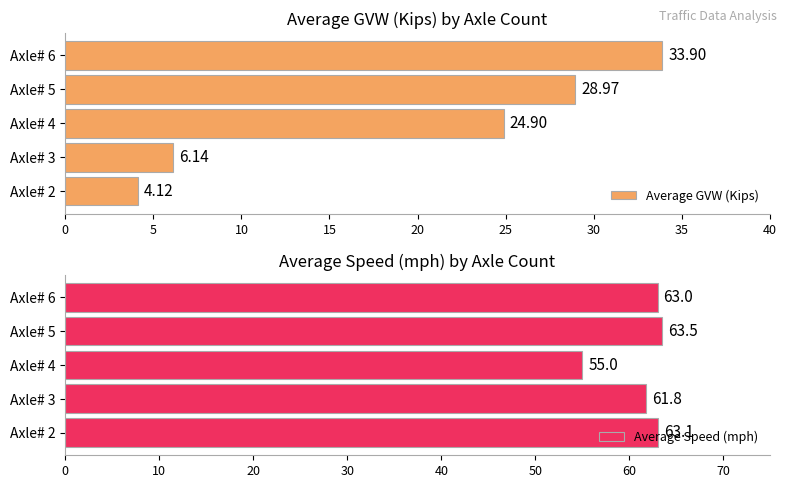

Which category has the highest value in the Average GVW (Kips) series?

Axle# 6